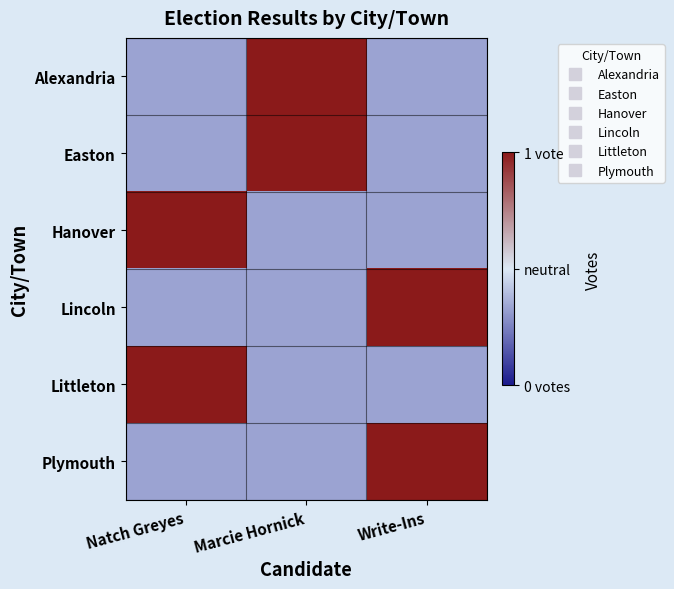

Which has a higher value, Natch Greyes or Marcie Hornick?

Marcie Hornick